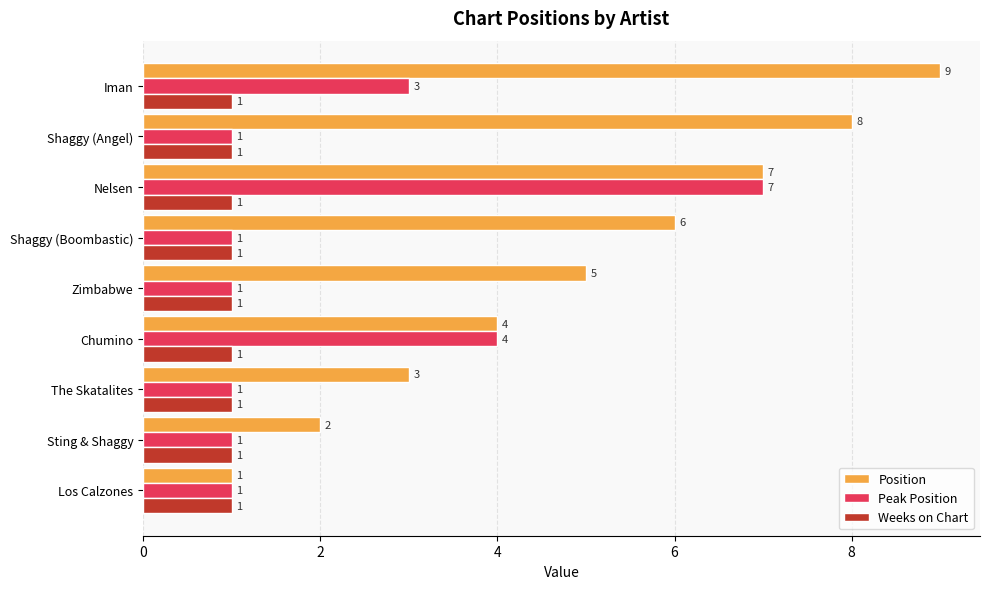

Rank the series by their average value, from highest to lowest.

Position, Peak Position, Weeks on Chart